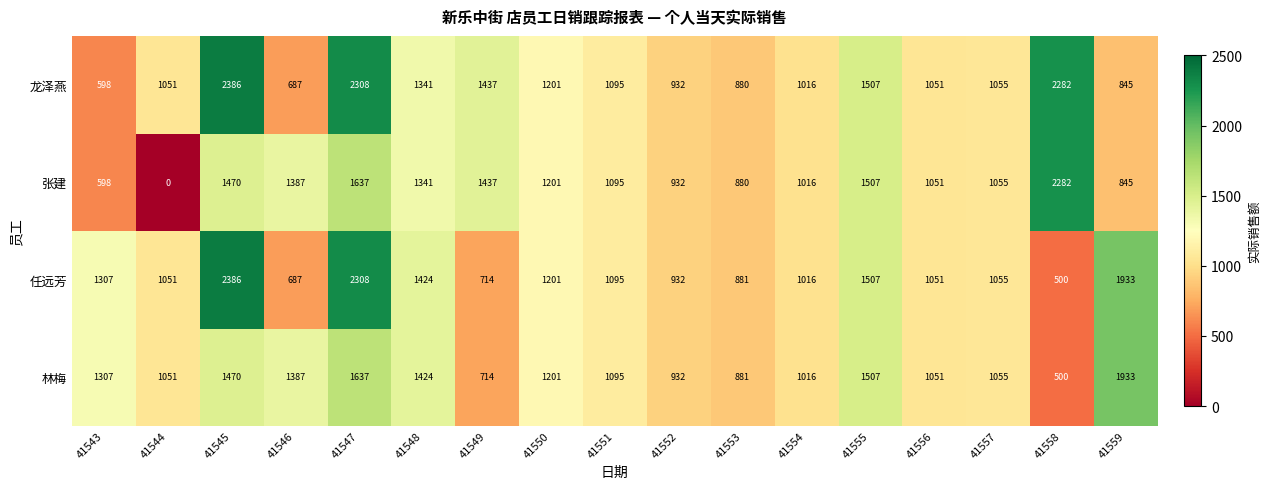

What is the greatest value displayed?

2386